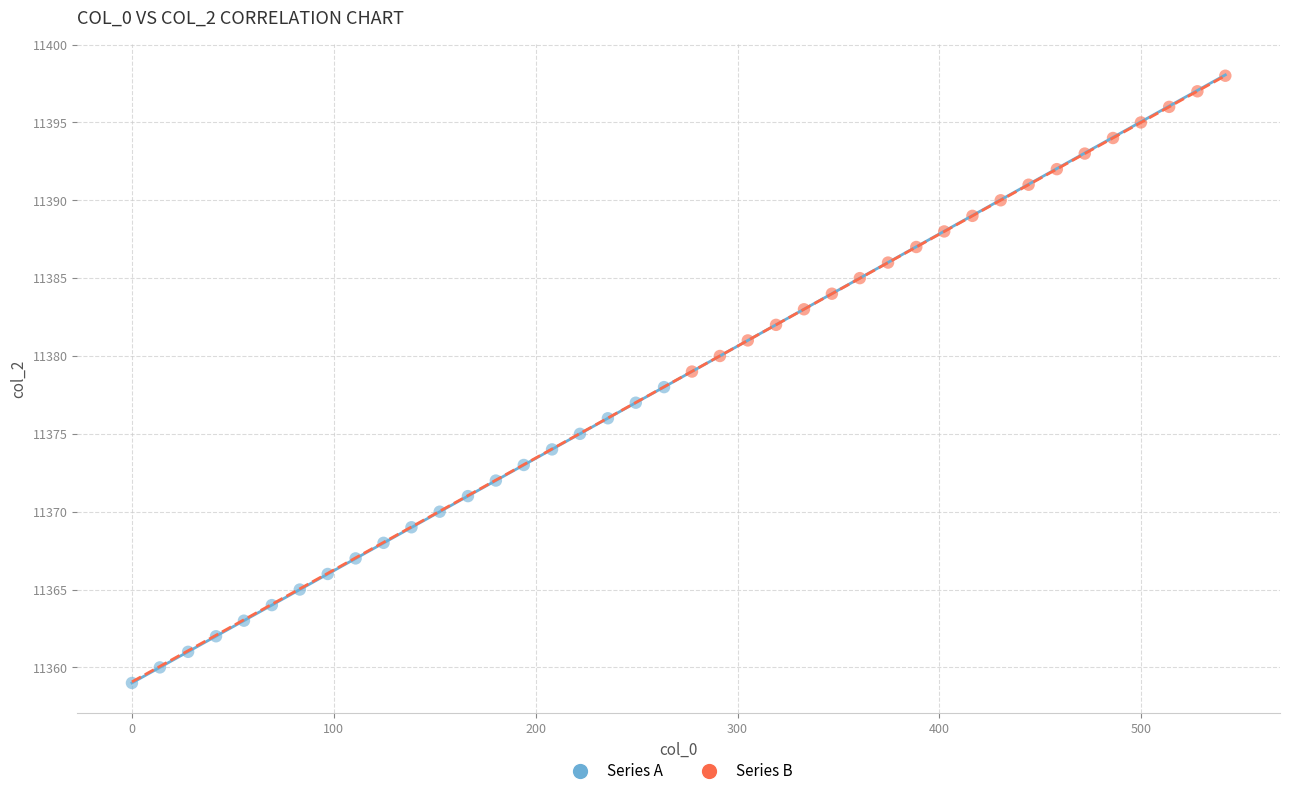

Which series contains the highest Y value?

Series B